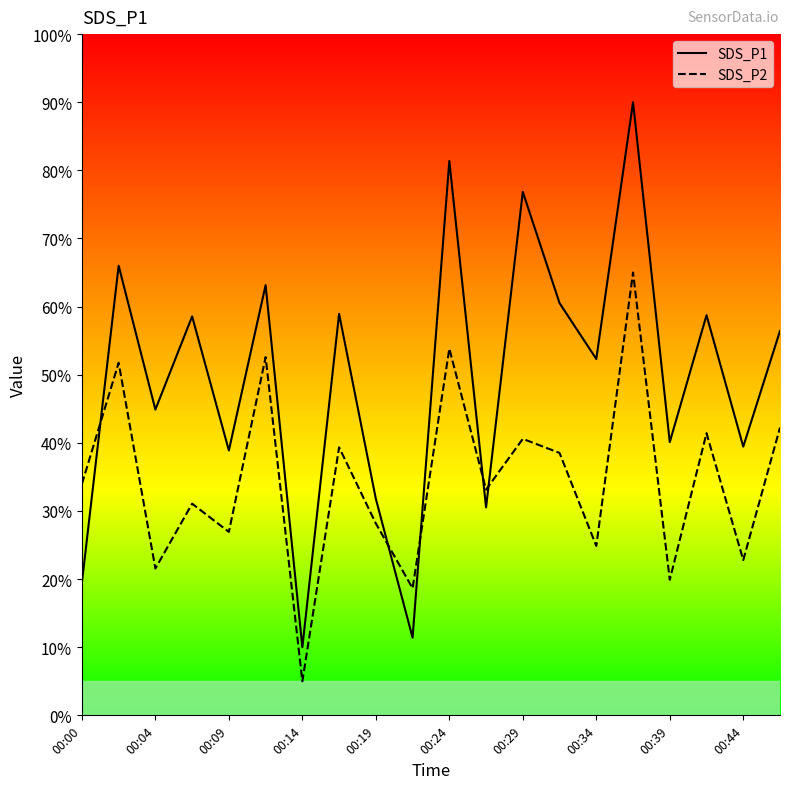

What is the highest value of the SDS_P1 series?

90.0